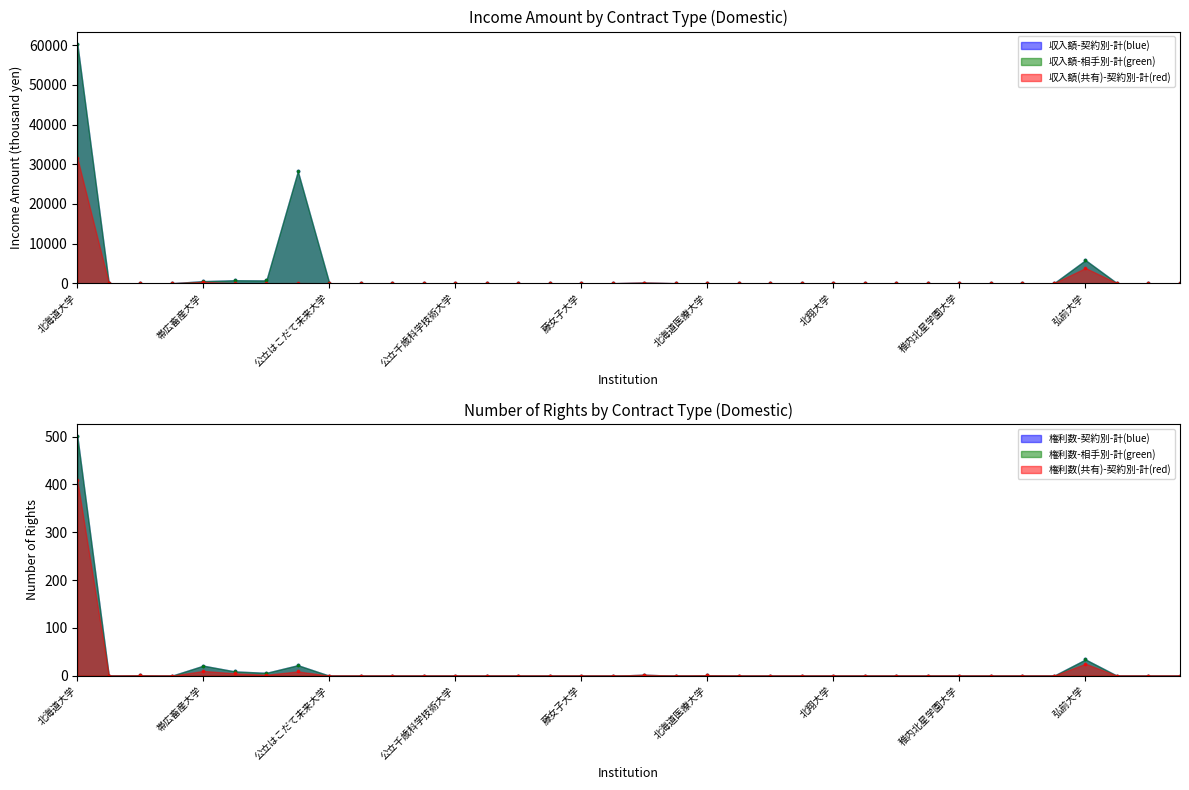

At which category is the sum across all series the highest?

北海道大学